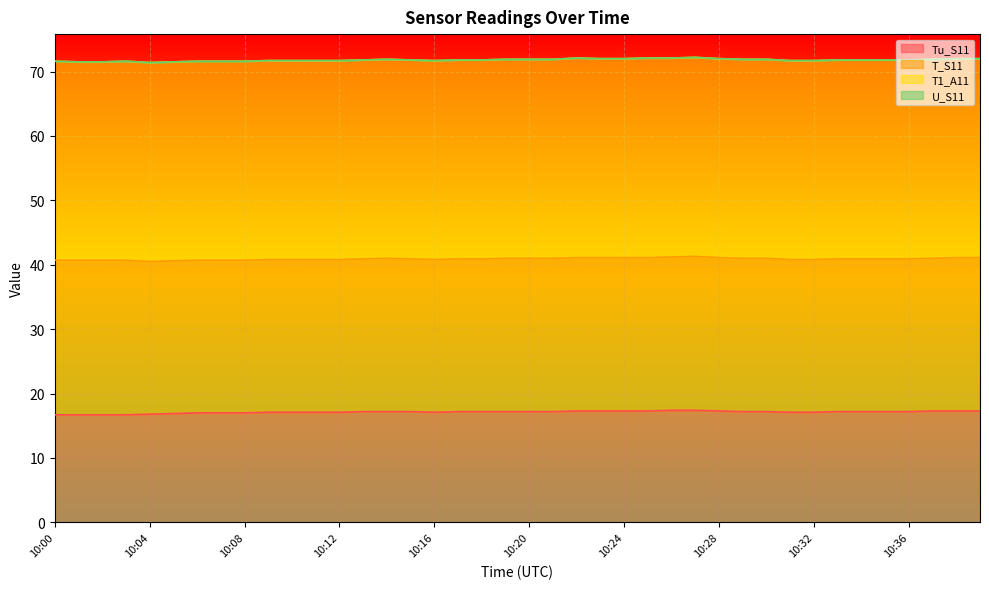

What is the approximate value of T1_A11 at 10:07?

30.9